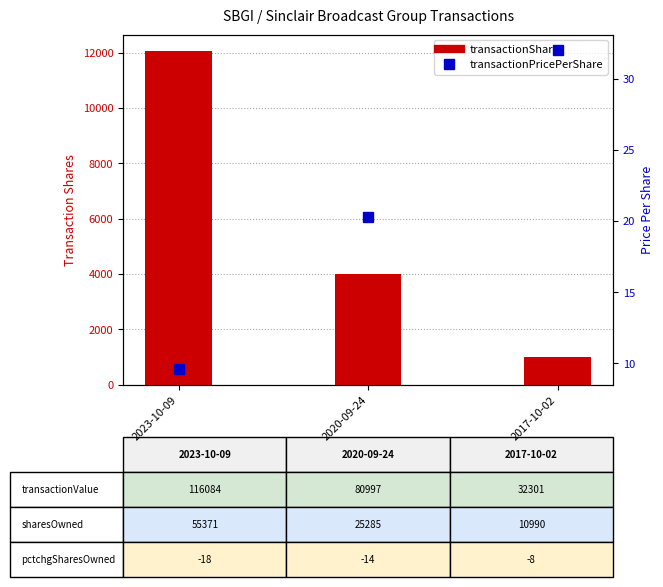

Rank the series at 2020-09-24 from lowest to highest value.

transactionPricePerShare, transactionShares